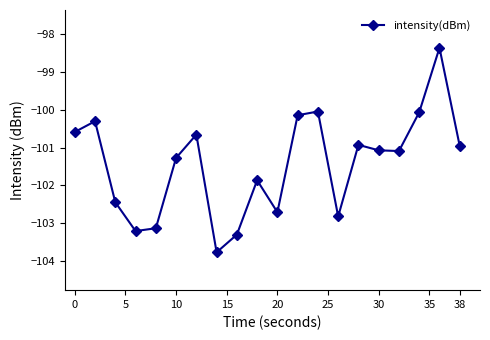

What is the smallest value displayed?

-103.8